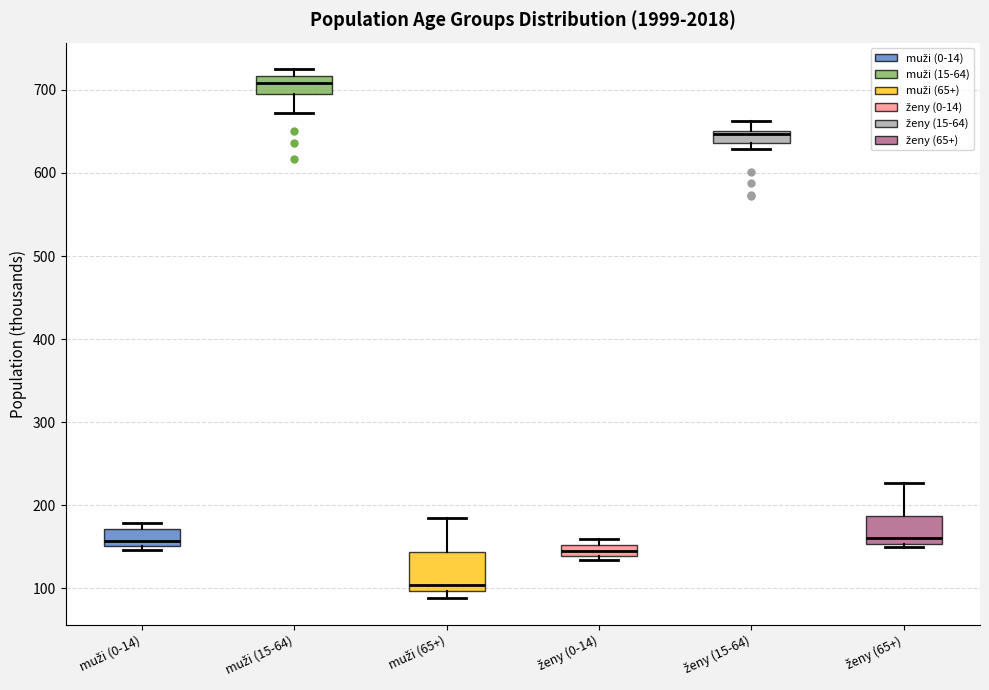

Where is the lower edge of the box for ženy (0-14) on the y-axis? The values are not printed on the chart, so give them approximately, as read against the axis.

140